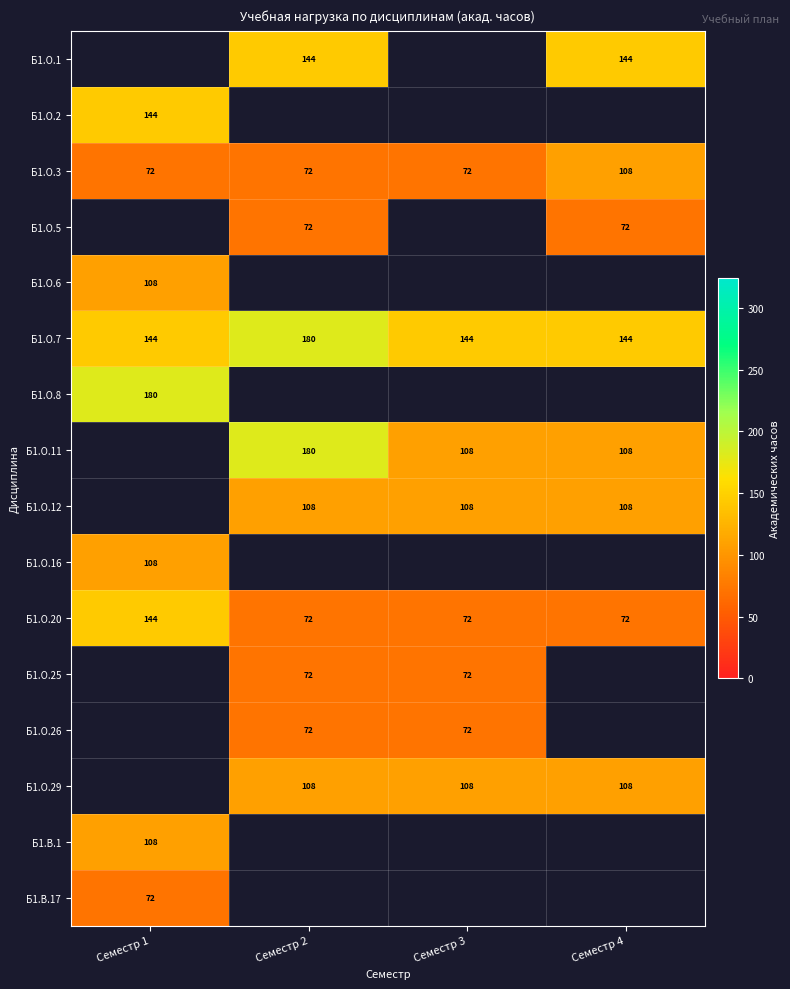

What is the minimum value shown in the chart?

72.0